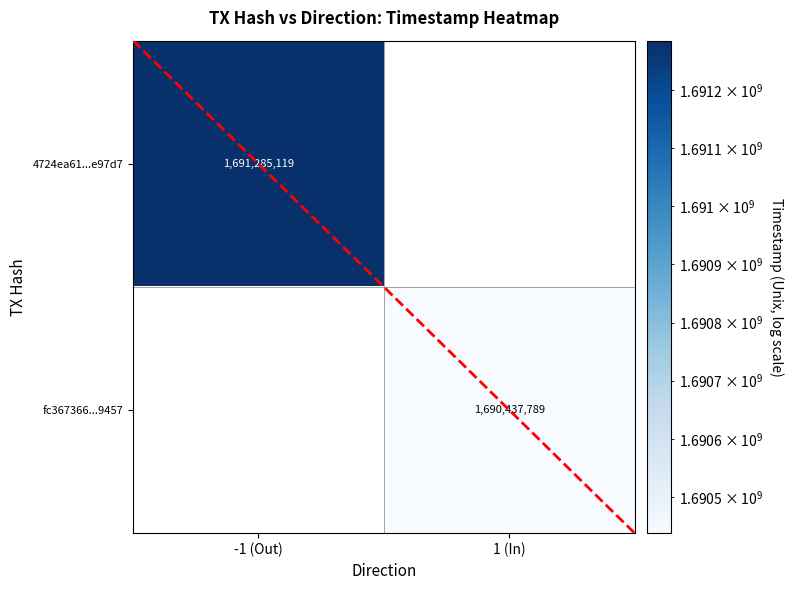

Is the value of 4724ea61...e97d7 at -1 (Out) greater than the value of fc367366...9457 at 1 (In)?

Yes